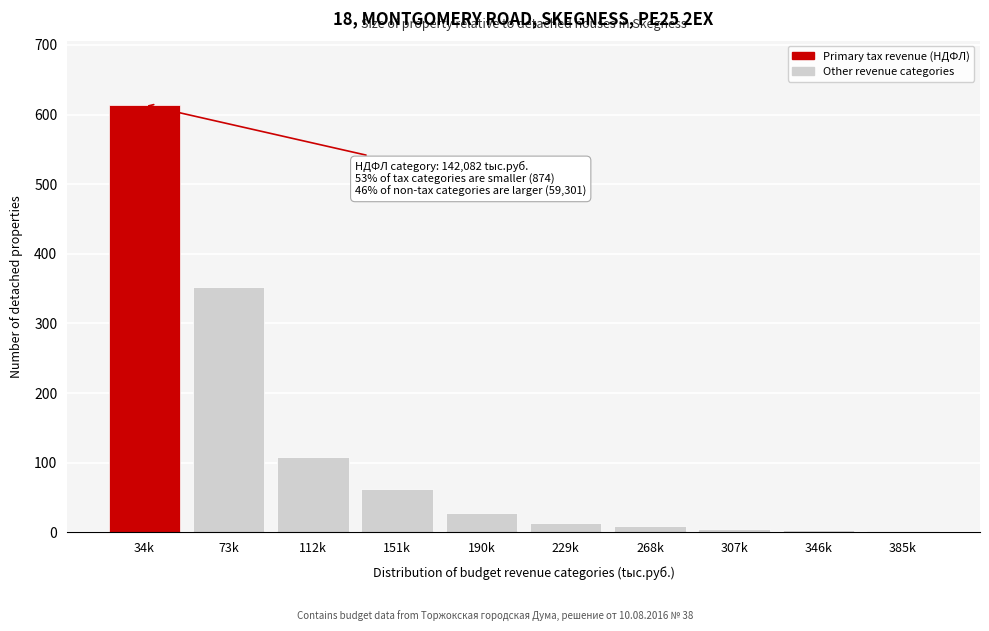

What is the sum of all values?

1197